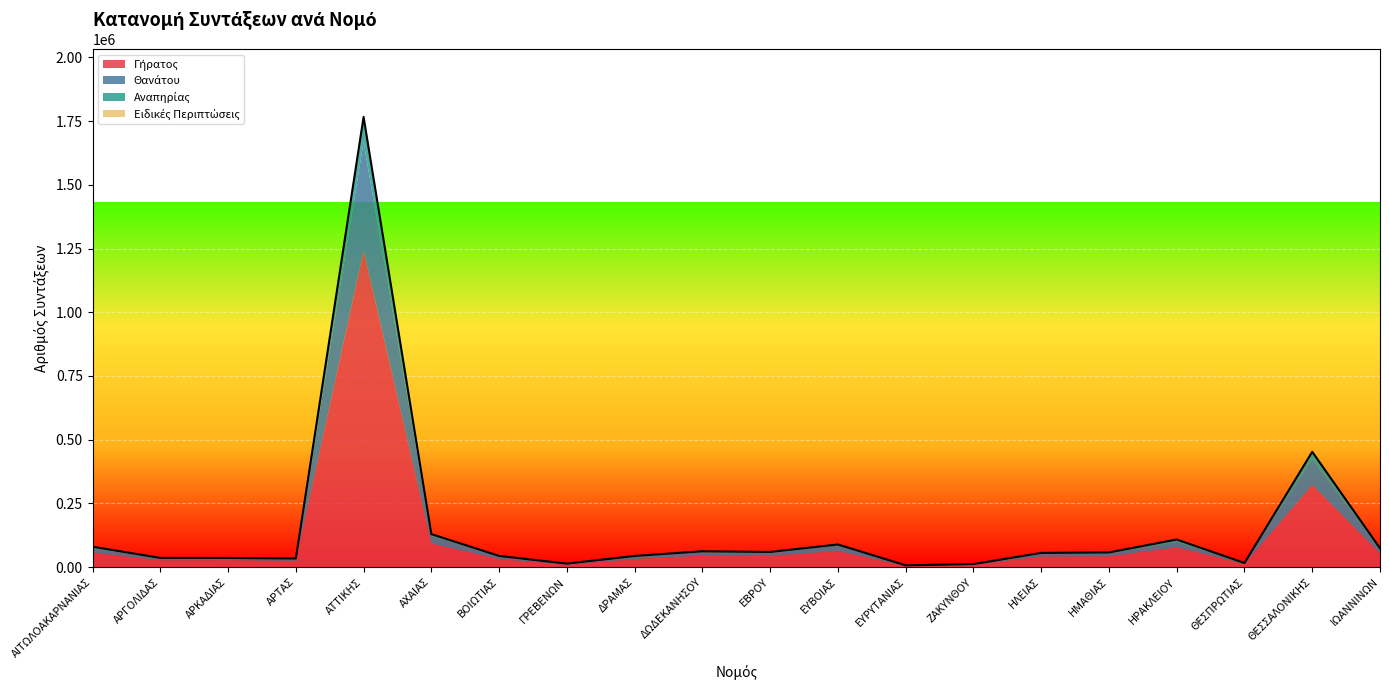

Reading left to right, what are all the values shown in this chart?

Γήρατος: ΑΙΤΩΛΟΑΚΑΡΝΑΝΙΑΣ=56941	ΑΡΓΟΛΙΔΑΣ=26810	ΑΡΚΑΔΙΑΣ=27454	ΑΡΤΑΣ=24604	ΑΤΤΙΚΗΣ=1241968	ΑΧΑΙΑΣ=92957	ΒΟΙΩΤΙΑΣ=31439	ΓΡΕΒΕΝΩΝ=10332	ΔΡΑΜΑΣ=31714	ΔΩΔΕΚΑΝΗΣΟΥ=45455	ΕΒΡΟΥ=44084	ΕΥΒΟΙΑΣ=62970	ΕΥΡΥΤΑΝΙΑΣ=5463	ΖΑΚΥΝΘΟΥ=9352	ΗΛΕΙΑΣ=41561	ΗΜΑΘΙΑΣ=42300	ΗΡΑΚΛΕΙΟΥ=77796	ΘΕΣΠΡΩΤΙΑΣ=12563	ΘΕΣΣΑΛΟΝΙΚΗΣ=322497	ΙΩΑΝΝΙΝΩΝ=54352
Θανάτου: ΑΙΤΩΛΟΑΚΑΡΝΑΝΙΑΣ=14373	ΑΡΓΟΛΙΔΑΣ=6466	ΑΡΚΑΔΙΑΣ=5893	ΑΡΤΑΣ=5705	ΑΤΤΙΚΗΣ=425530	ΑΧΑΙΑΣ=26542	ΒΟΙΩΤΙΑΣ=9198	ΓΡΕΒΕΝΩΝ=2017	ΔΡΑΜΑΣ=8003	ΔΩΔΕΚΑΝΗΣΟΥ=12277	ΕΒΡΟΥ=8856	ΕΥΒΟΙΑΣ=19676	ΕΥΡΥΤΑΝΙΑΣ=1117	ΖΑΚΥΝΘΟΥ=1823	ΗΛΕΙΑΣ=9185	ΗΜΑΘΙΑΣ=9740	ΗΡΑΚΛΕΙΟΥ=18401	ΘΕΣΠΡΩΤΙΑΣ=2224	ΘΕΣΣΑΛΟΝΙΚΗΣ=101163	ΙΩΑΝΝΙΝΩΝ=13362
Αναπηρίας: ΑΙΤΩΛΟΑΚΑΡΝΑΝΙΑΣ=8838	ΑΡΓΟΛΙΔΑΣ=3049	ΑΡΚΑΔΙΑΣ=2733	ΑΡΤΑΣ=3733	ΑΤΤΙΚΗΣ=97334	ΑΧΑΙΑΣ=10048	ΒΟΙΩΤΙΑΣ=3469	ΓΡΕΒΕΝΩΝ=1637	ΔΡΑΜΑΣ=4288	ΔΩΔΕΚΑΝΗΣΟΥ=4566	ΕΒΡΟΥ=6690	ΕΥΒΟΙΑΣ=6333	ΕΥΡΥΤΑΝΙΑΣ=722	ΖΑΚΥΝΘΟΥ=1005	ΗΛΕΙΑΣ=5138	ΗΜΑΘΙΑΣ=5706	ΗΡΑΚΛΕΙΟΥ=12251	ΘΕΣΠΡΩΤΙΑΣ=1650	ΘΕΣΣΑΛΟΝΙΚΗΣ=28554	ΙΩΑΝΝΙΝΩΝ=6420
Ειδικές Περιπτώσεις: ΑΙΤΩΛΟΑΚΑΡΝΑΝΙΑΣ=80	ΑΡΓΟΛΙΔΑΣ=38	ΑΡΚΑΔΙΑΣ=19	ΑΡΤΑΣ=20	ΑΤΤΙΚΗΣ=1439	ΑΧΑΙΑΣ=156	ΒΟΙΩΤΙΑΣ=32	ΓΡΕΒΕΝΩΝ=2	ΔΡΑΜΑΣ=39	ΔΩΔΕΚΑΝΗΣΟΥ=64	ΕΒΡΟΥ=37	ΕΥΒΟΙΑΣ=47	ΕΥΡΥΤΑΝΙΑΣ=4	ΖΑΚΥΝΘΟΥ=7	ΗΛΕΙΑΣ=52	ΗΜΑΘΙΑΣ=31	ΗΡΑΚΛΕΙΟΥ=82	ΘΕΣΠΡΩΤΙΑΣ=11	ΘΕΣΣΑΛΟΝΙΚΗΣ=424	ΙΩΑΝΝΙΝΩΝ=77